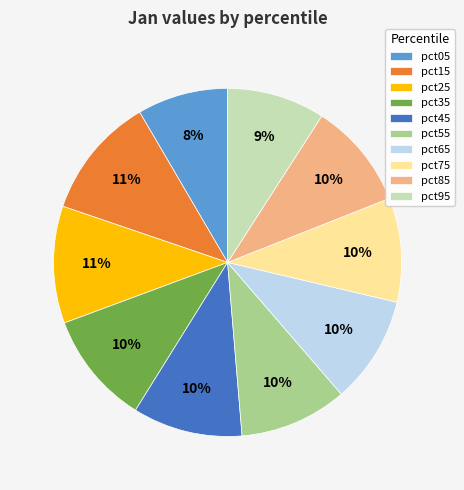

Which slice is the smallest?

pct05